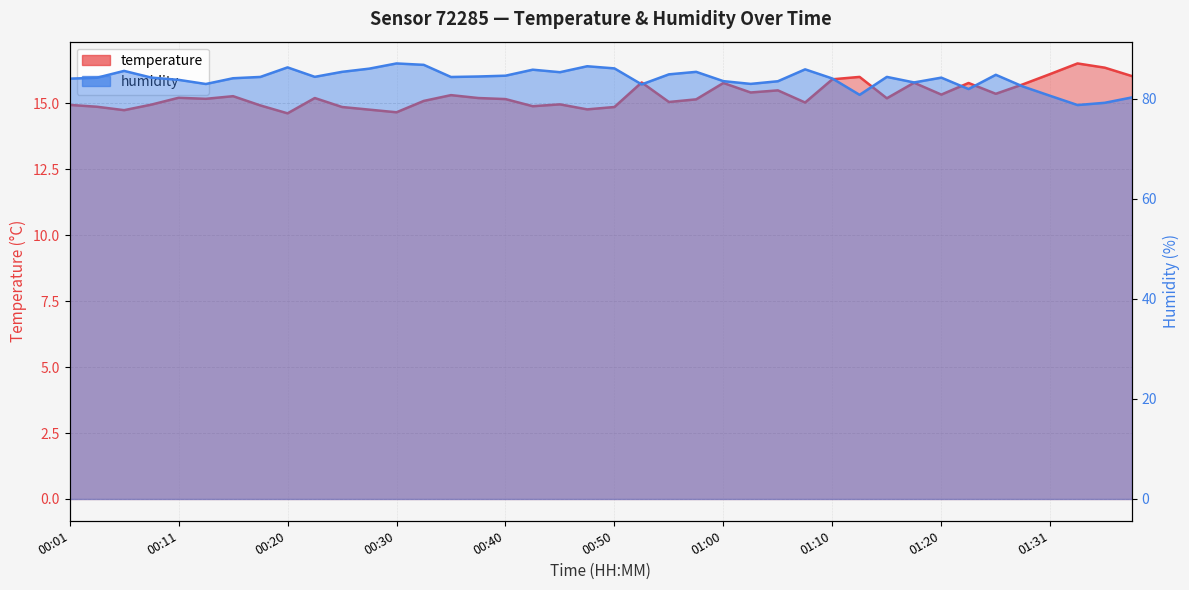

How many data points does each series have?

40